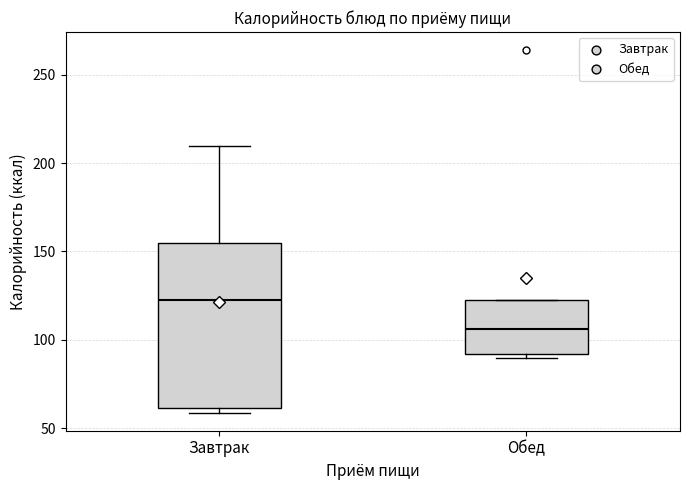

Comparing the boxes themselves (not the whiskers), which one is the tallest?

Завтрак